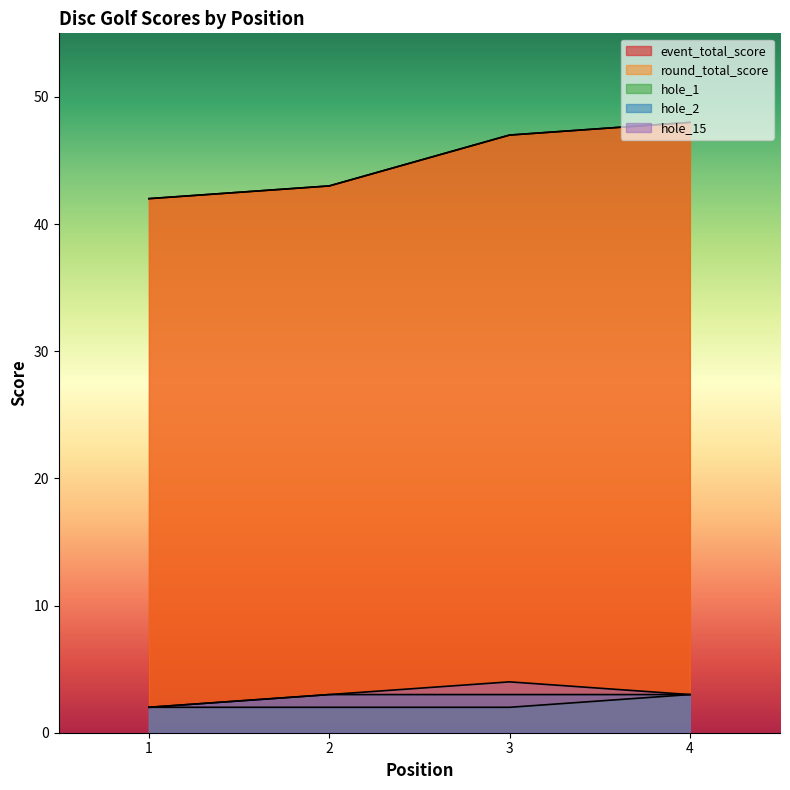

What is the average value of the hole_2 series?

3